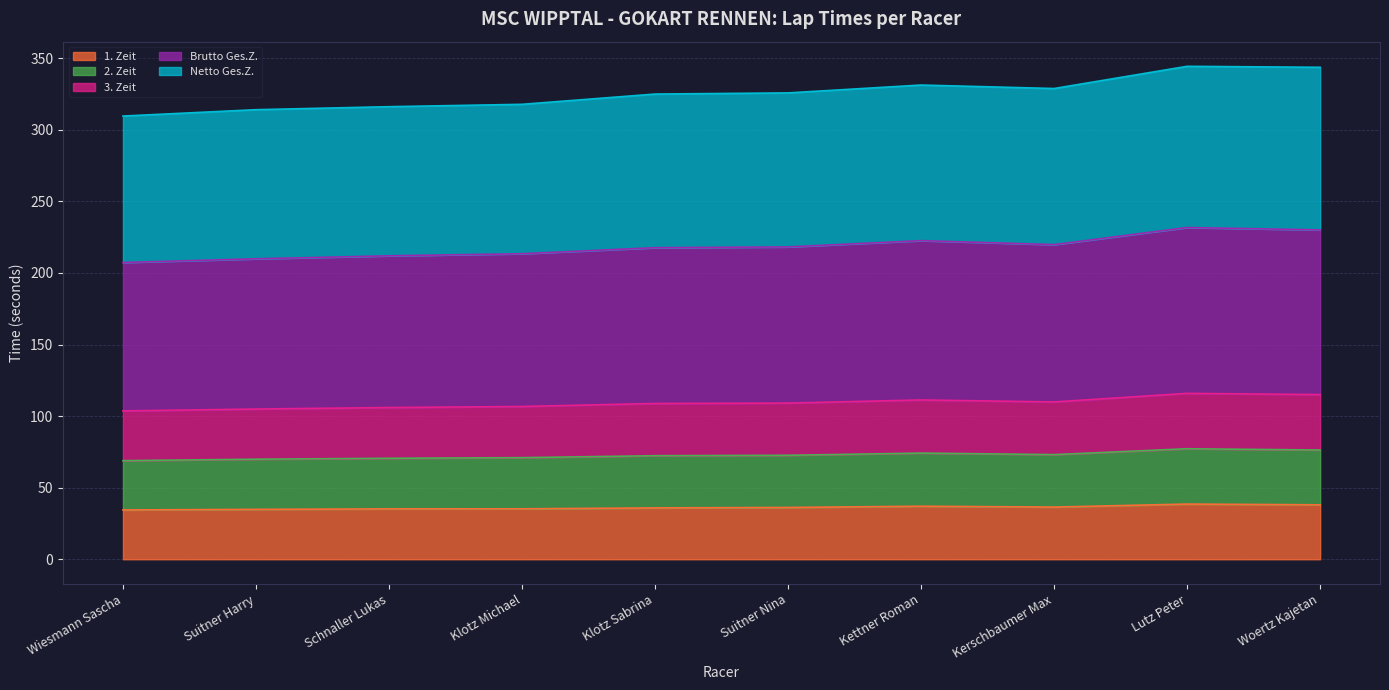

True or false: 1. Zeit and 2. Zeit intersect in this chart.

False